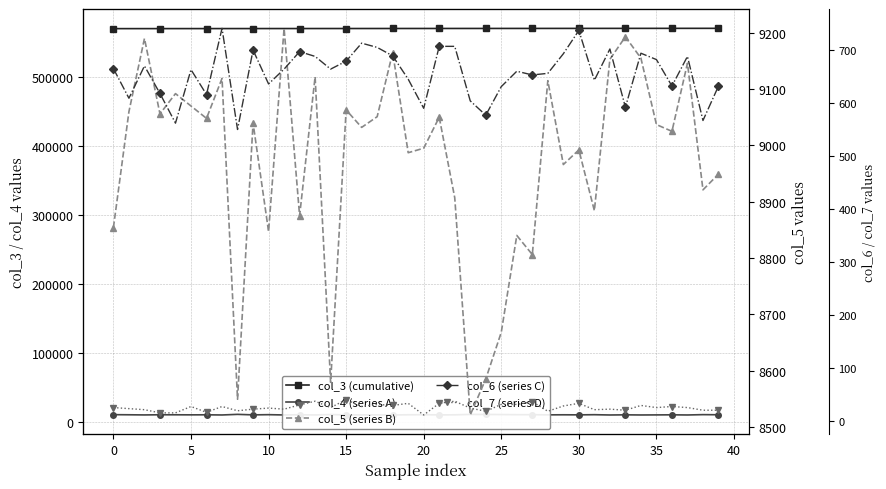

What is the total value across all series at 22?

590255